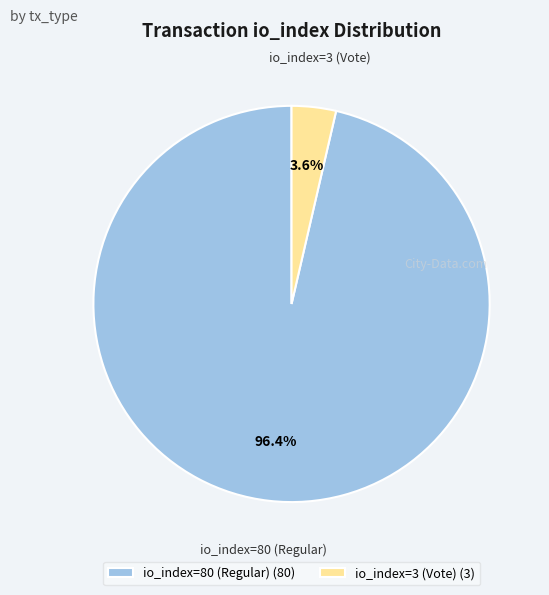

Between io_index=3 (Vote) and io_index=80 (Regular), which is larger?

io_index=80 (Regular)